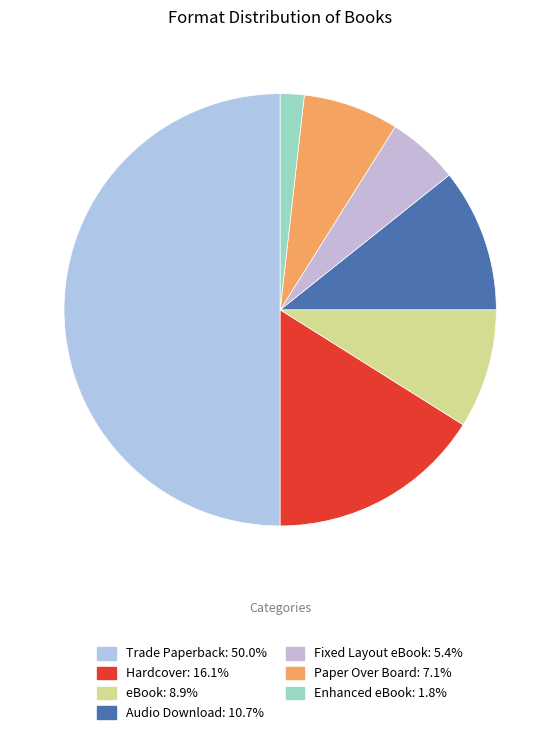

The eBook slice represents 1% of the pie. True or false?

False